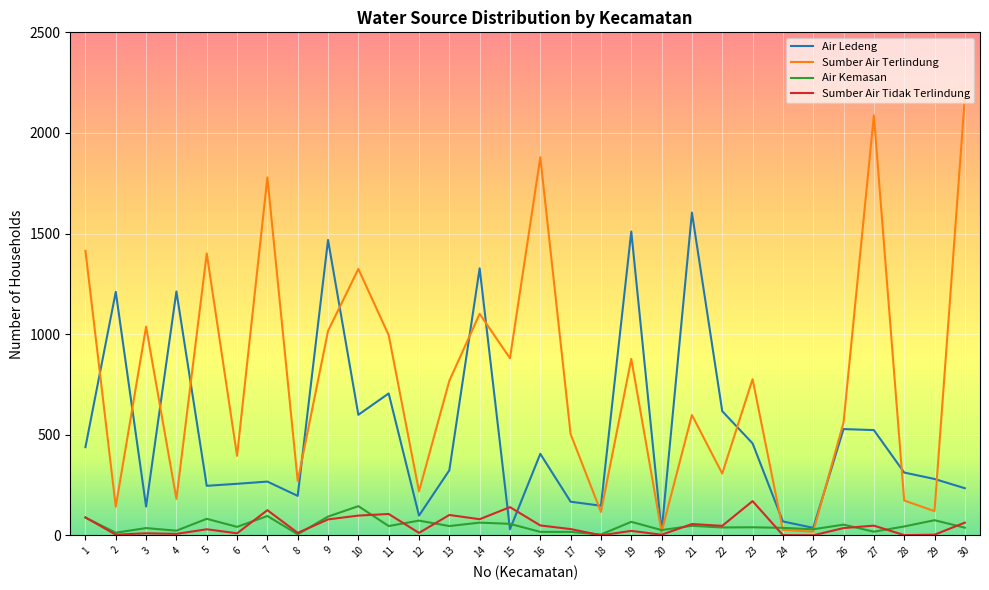

What is the approximate value of Air Kemasan at 10, to the nearest 50?

150